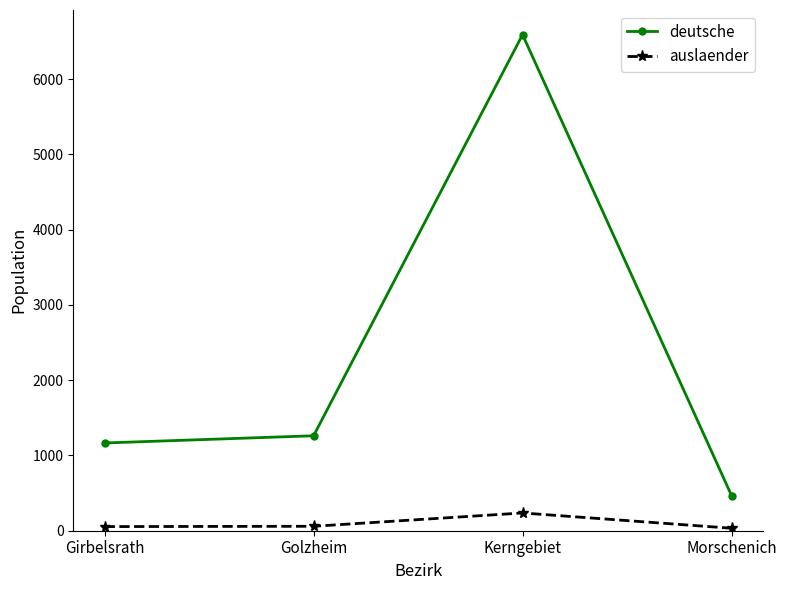

The deutsche series shows 1166 at Girbelsrath. True or false?

True